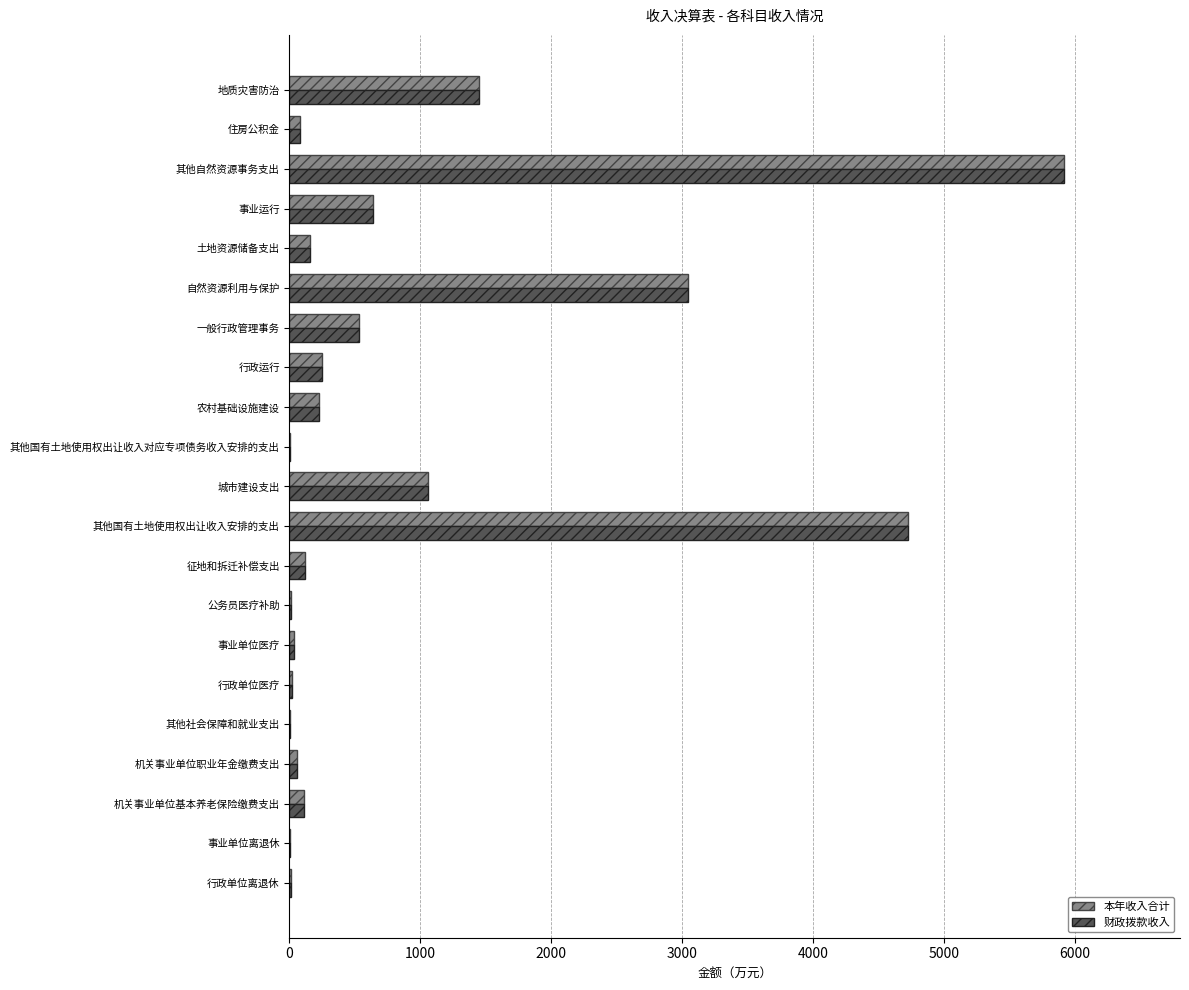

How many data points does each series have?

21